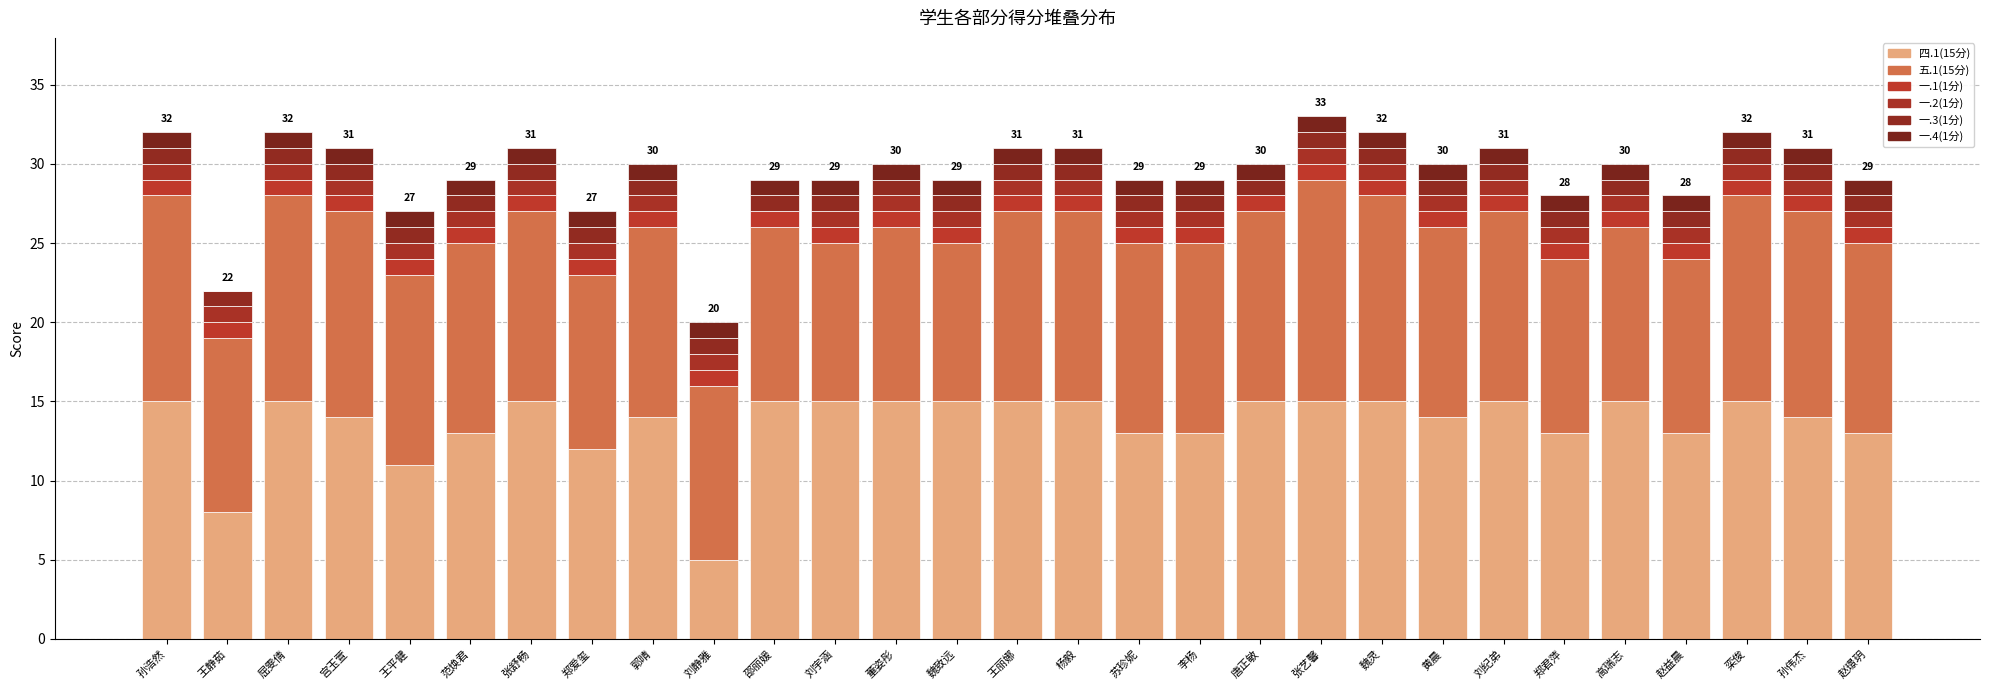

What is the sum of all 四.1(15分) values?

395